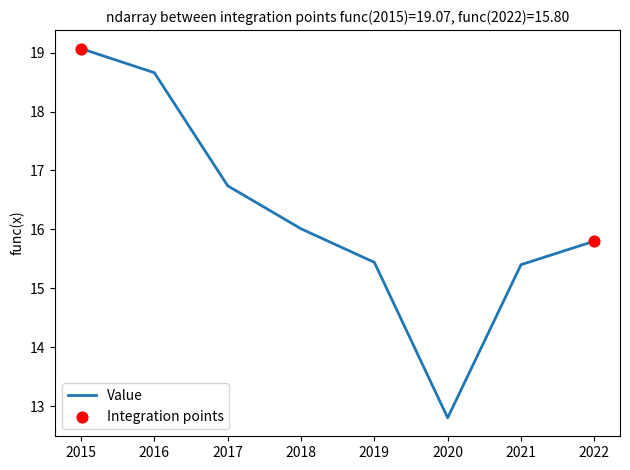

Which has a higher value, 2015 or 2020?

2015